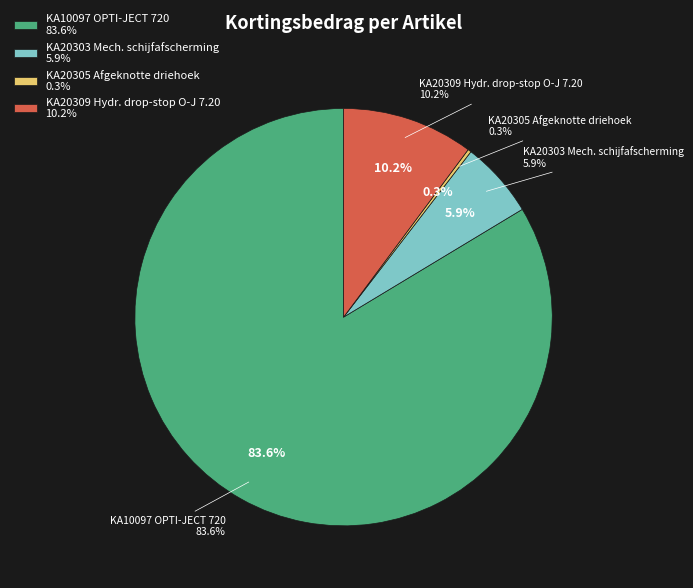

Which category has the smallest portion of the pie?

KA20305 Afgeknotte driehoek